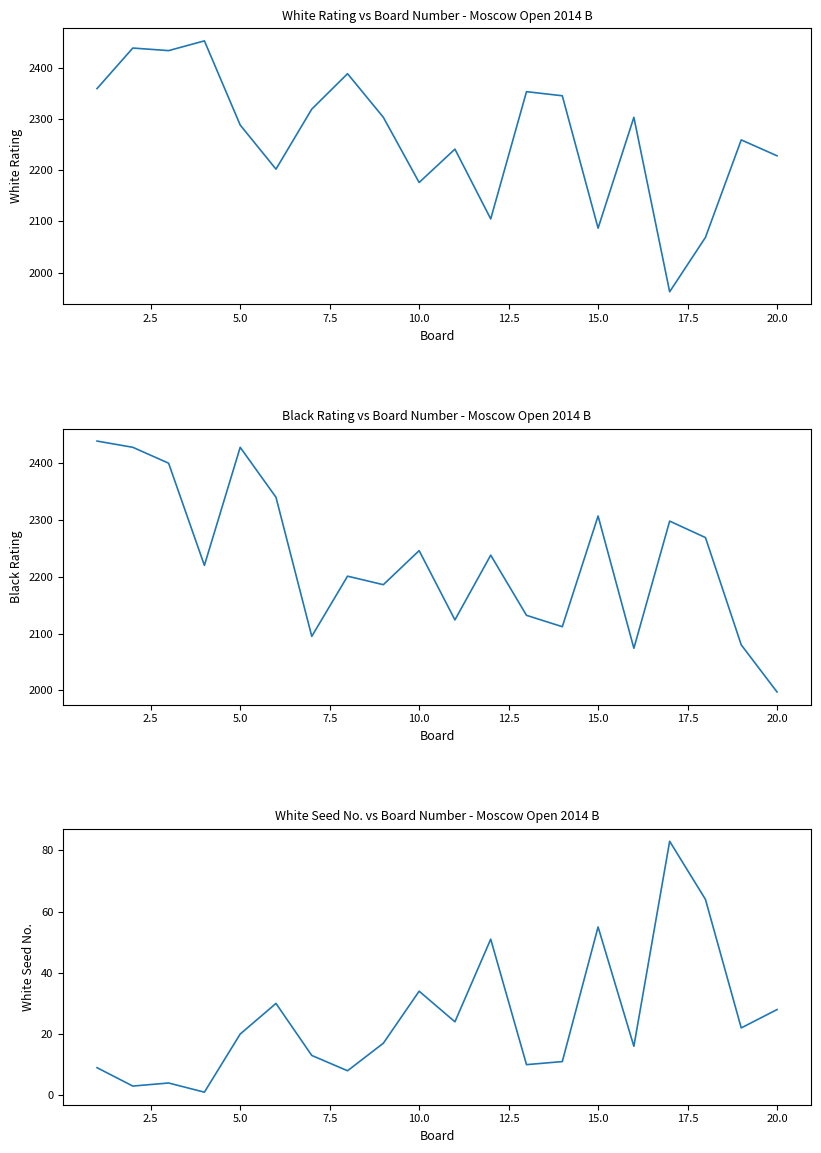

What is the difference between the maximum and minimum values in the White No. (col_1) series?

82